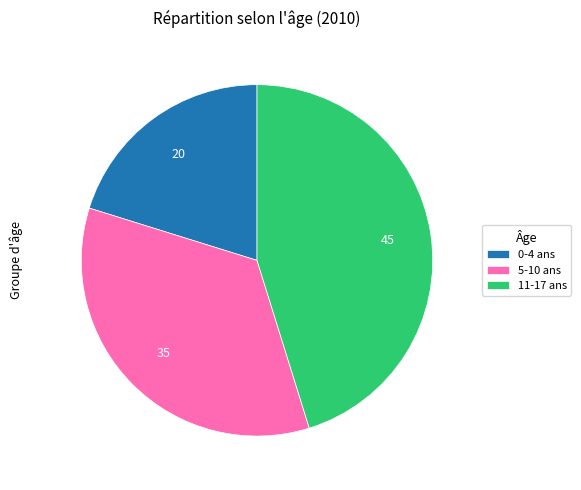

What is the largest slice in the pie chart?

11-17 ans